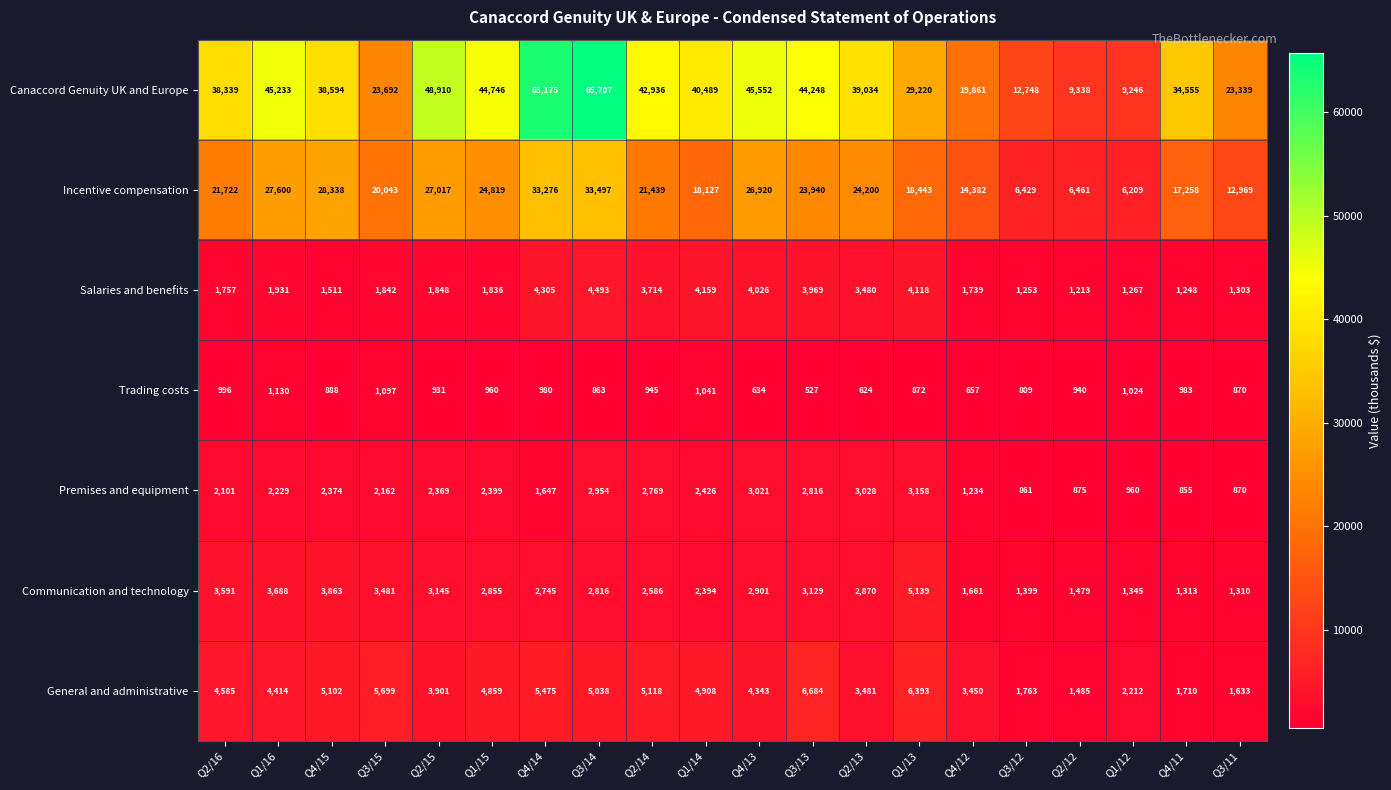

At which label does Trading costs first exceed 940?

Q2/16